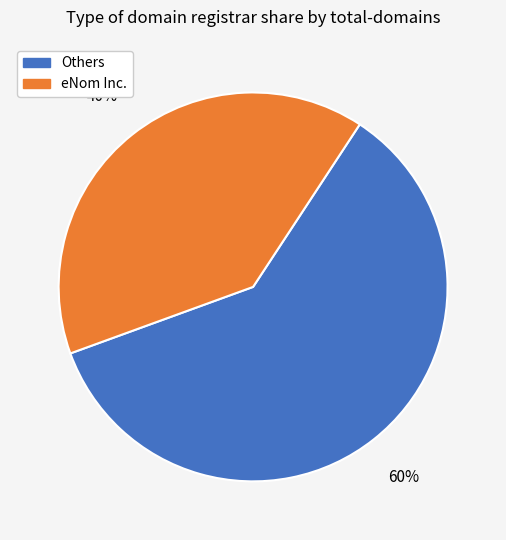

To the nearest percent, what portion does eNom Inc. represent?

40%